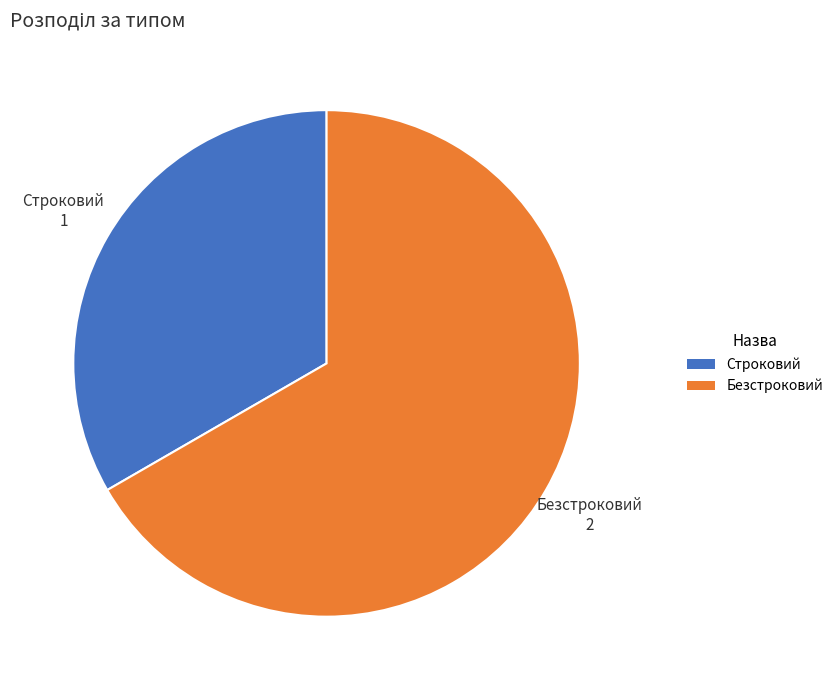

Is it true that Строковий is 21% of the pie?

False